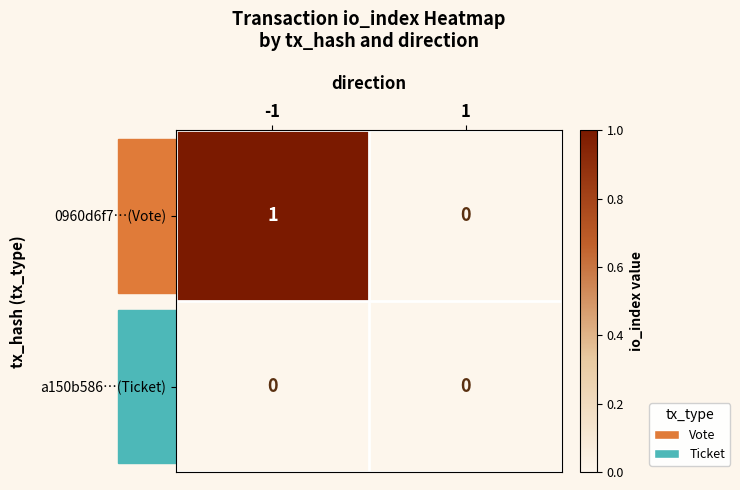

True or false: a150b586…(Ticket) has a value of 0 at -1.

True